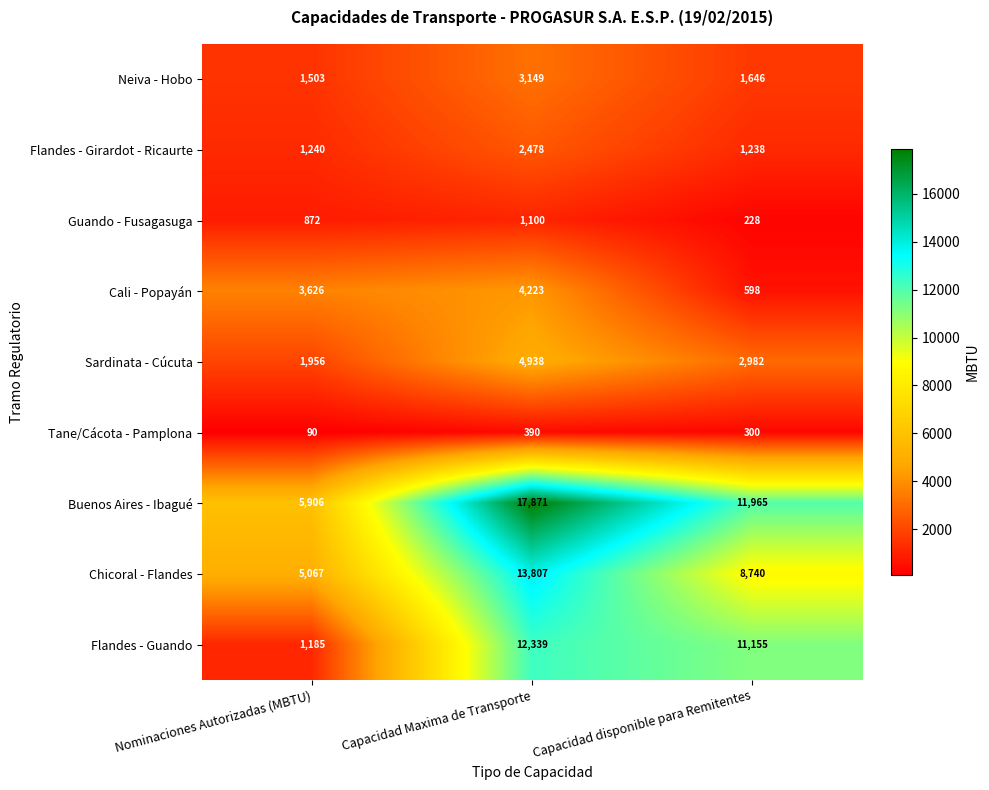

At how many categories does at least one series exceed 15105?

1